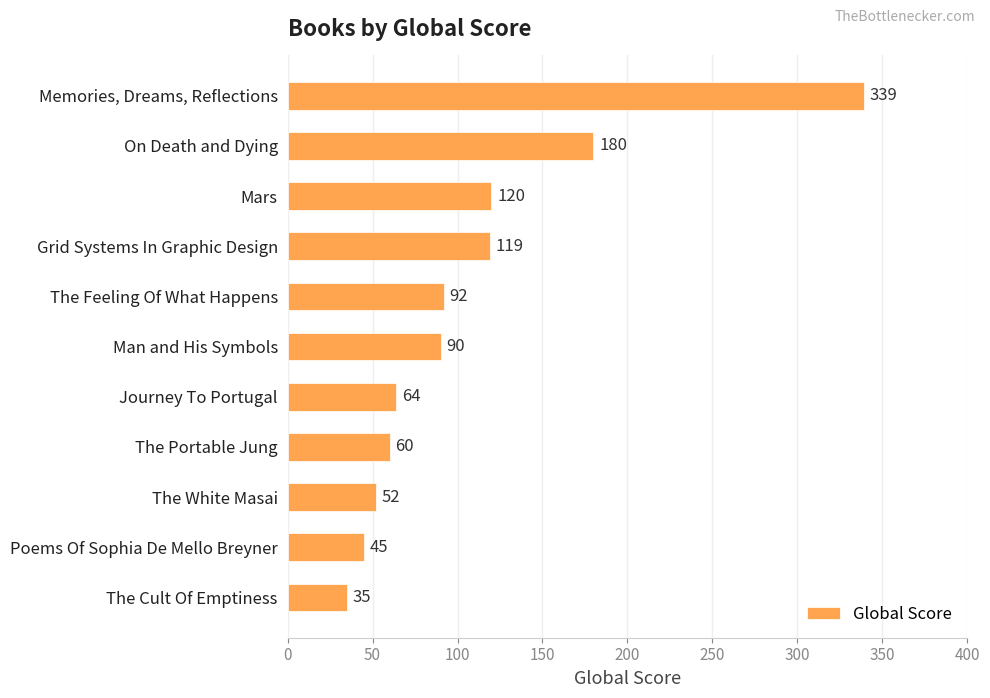

Are the bars grouped side by side (vs. stacked)?

No